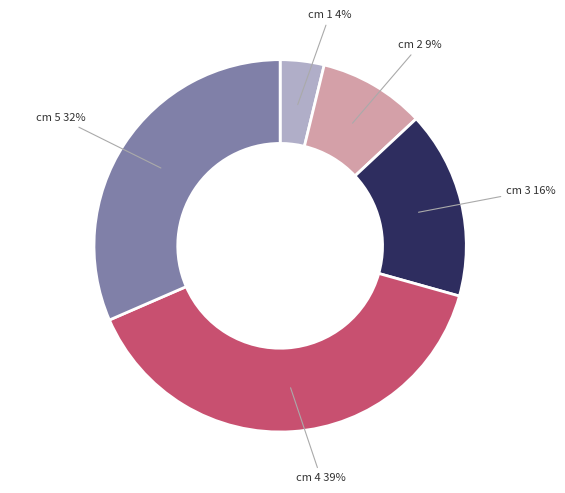

Does any single category account for the majority?

No